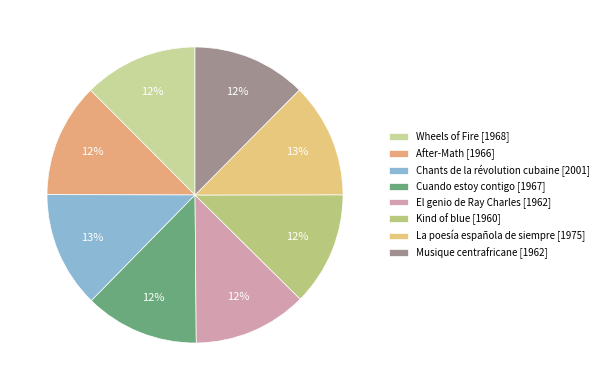

Is Chants de la révolution cubaine the majority of the pie?

No